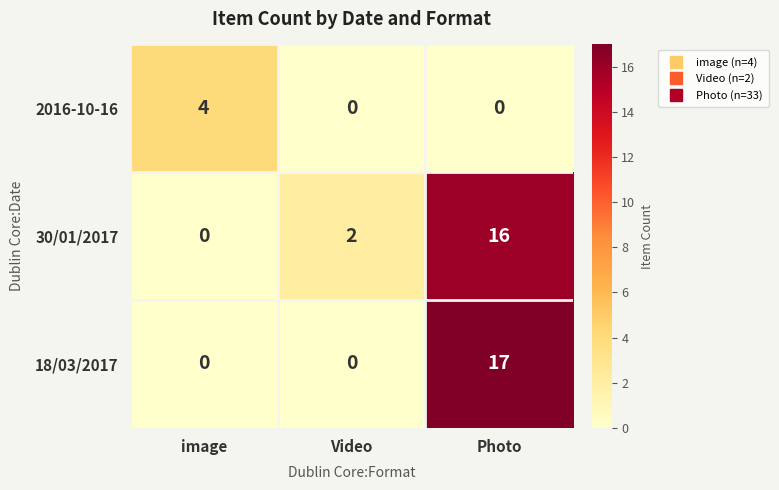

How many distinct data groups are displayed?

3